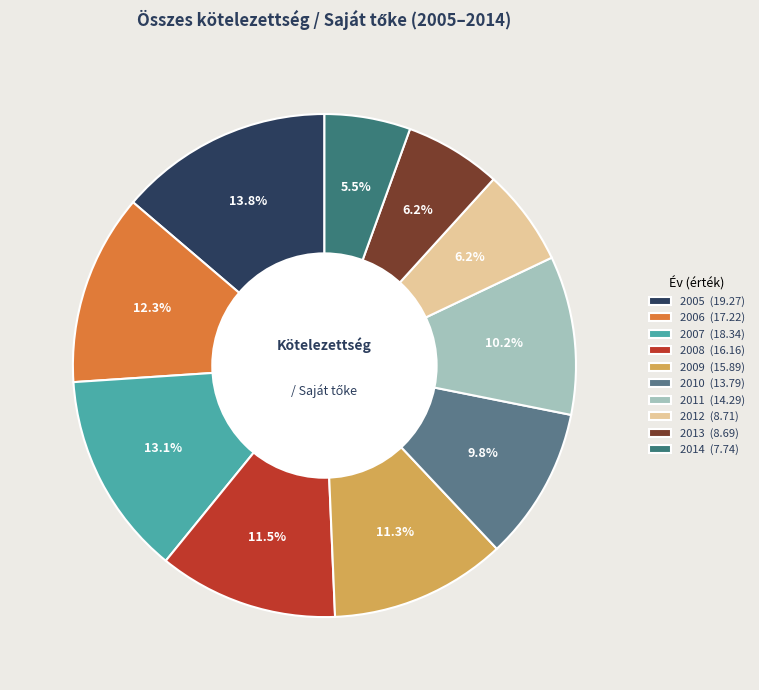

The 2009 slice represents 24% of the pie. True or false?

False